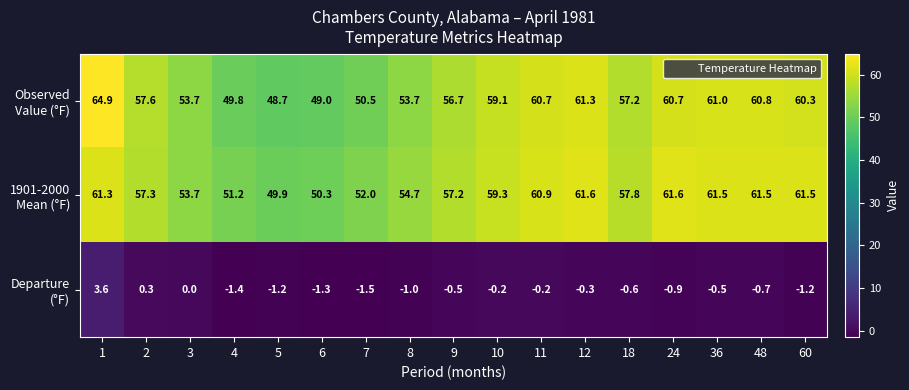

At how many categories does at least one series exceed 60?

7